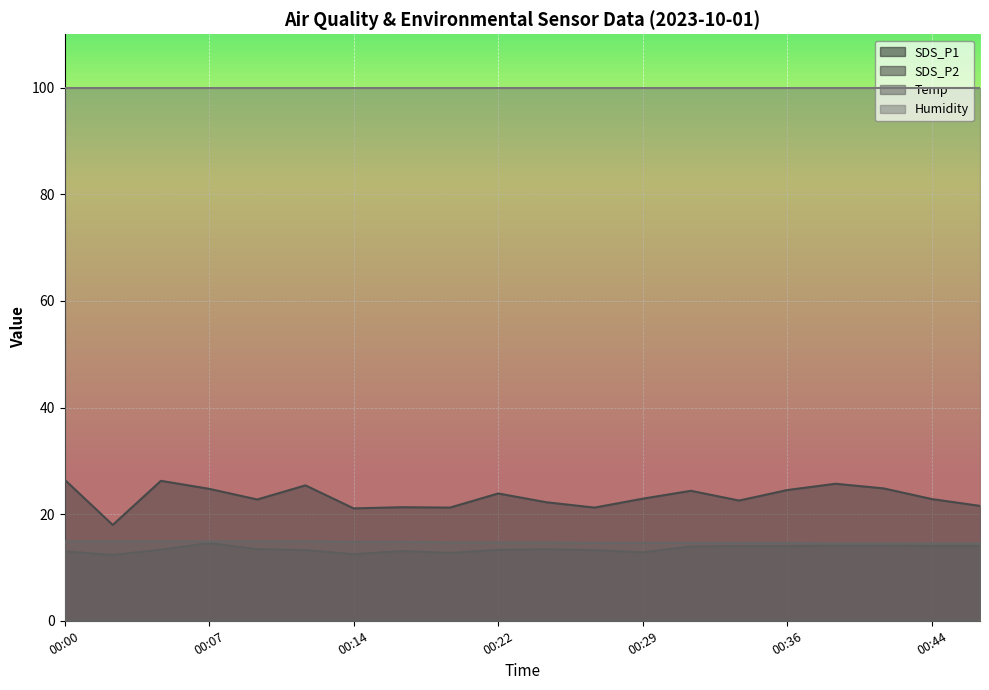

True or false: Temp and SDS_P2 intersect in this chart.

False